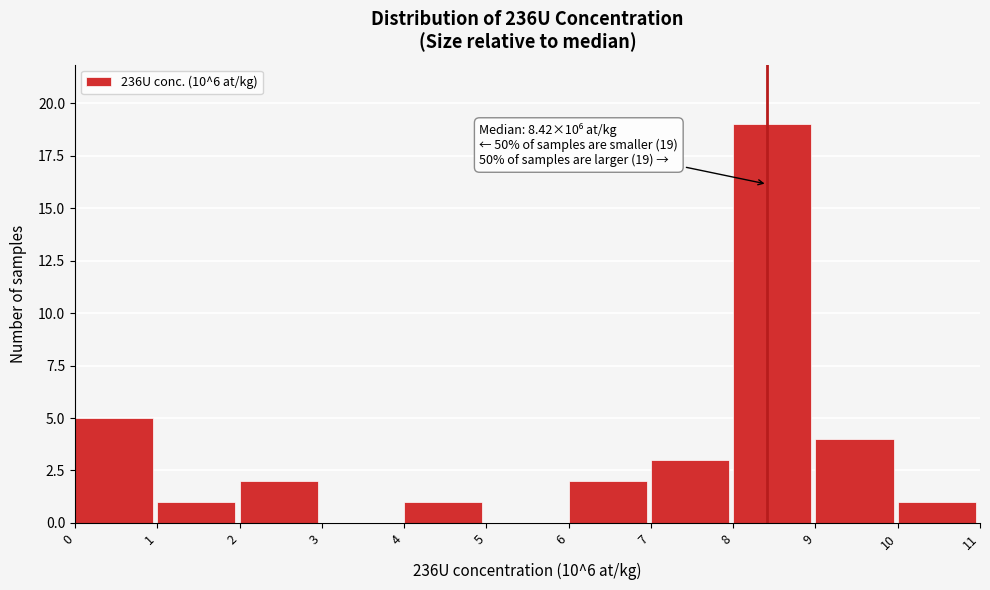

Over which range of the x-axis is the bar tallest?

8 to 9